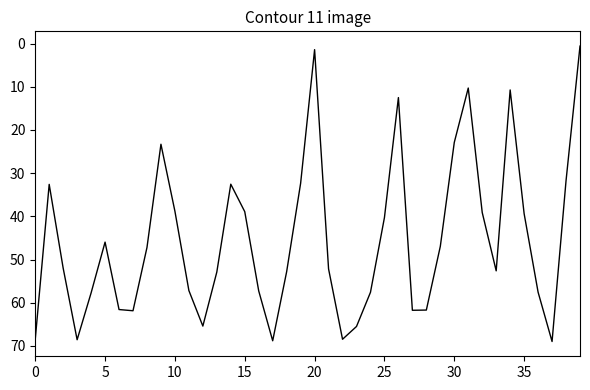

What is the greatest value displayed?

69.0